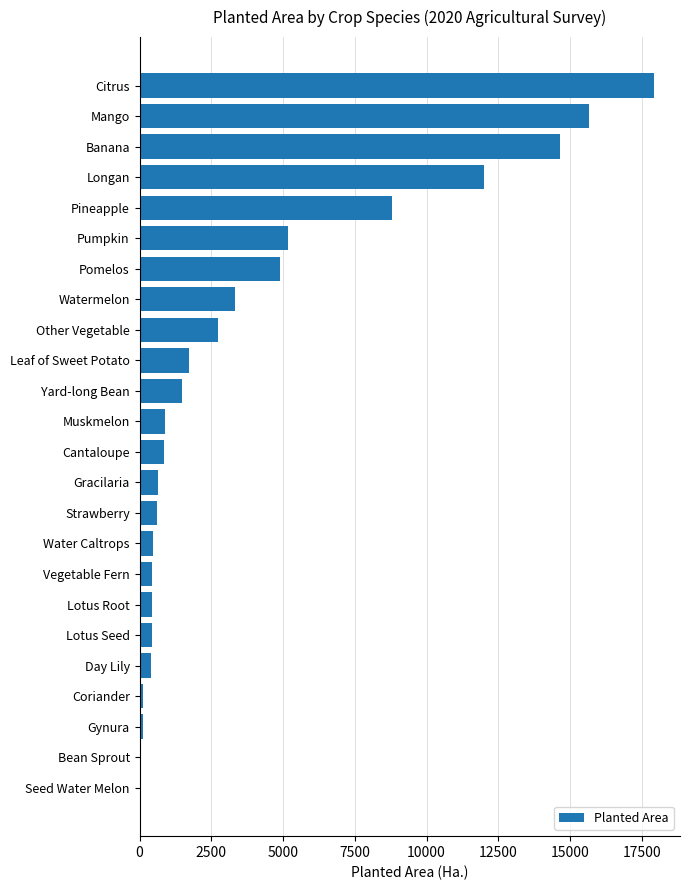

Between Pomelos and Vegetable Fern, which is larger?

Pomelos